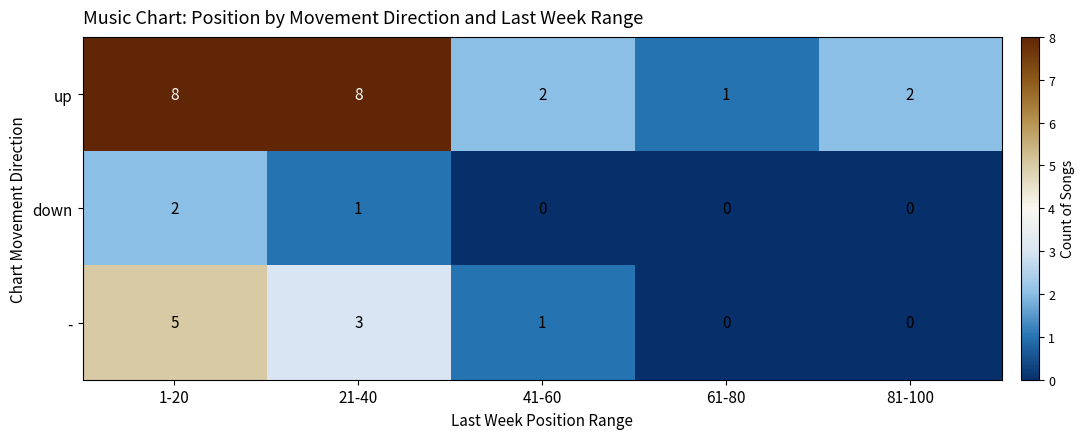

What is the maximum value shown in the chart?

8